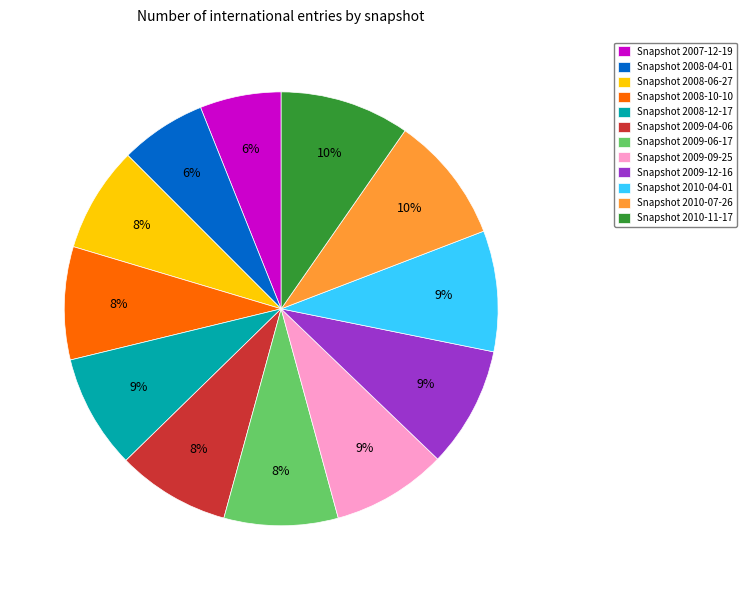

Combined, do Snapshot 2009-06-17 and Snapshot 2007-12-19 account for over 50%?

No